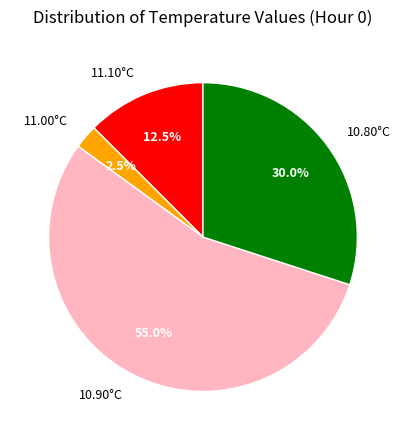

Is the sum of 11.00°C and 10.80°C greater than half?

No